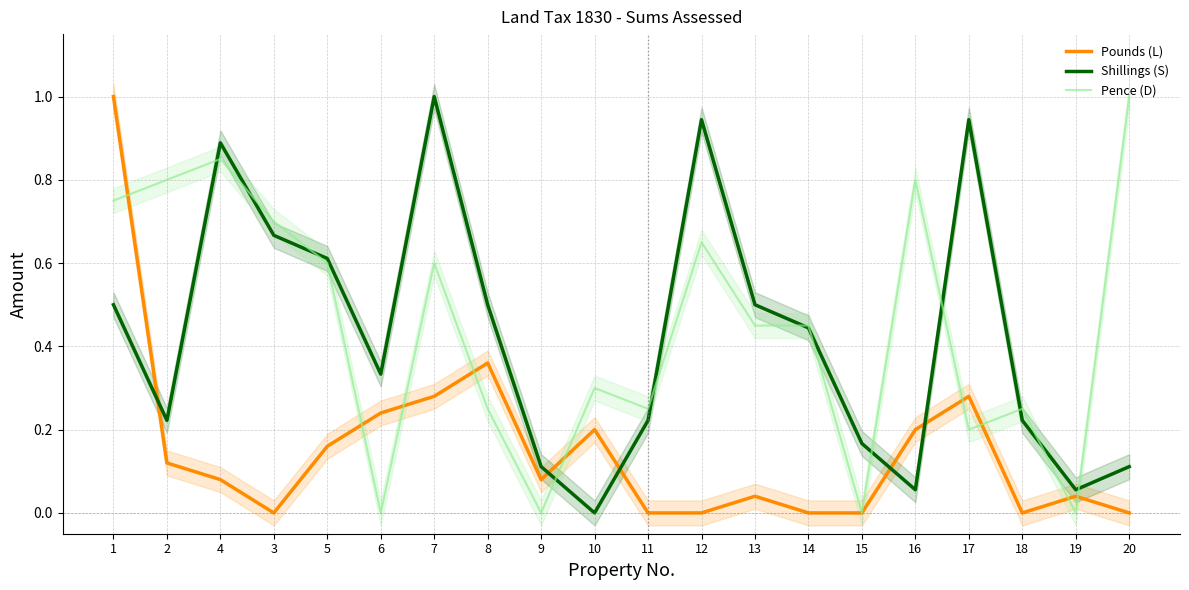

Is it true that Pence (D) equals 0.0 at 15?

True